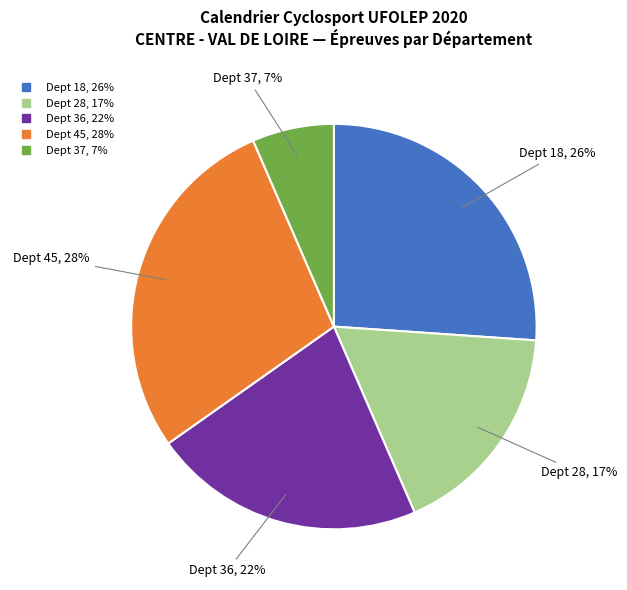

Is there a majority slice in this chart?

No